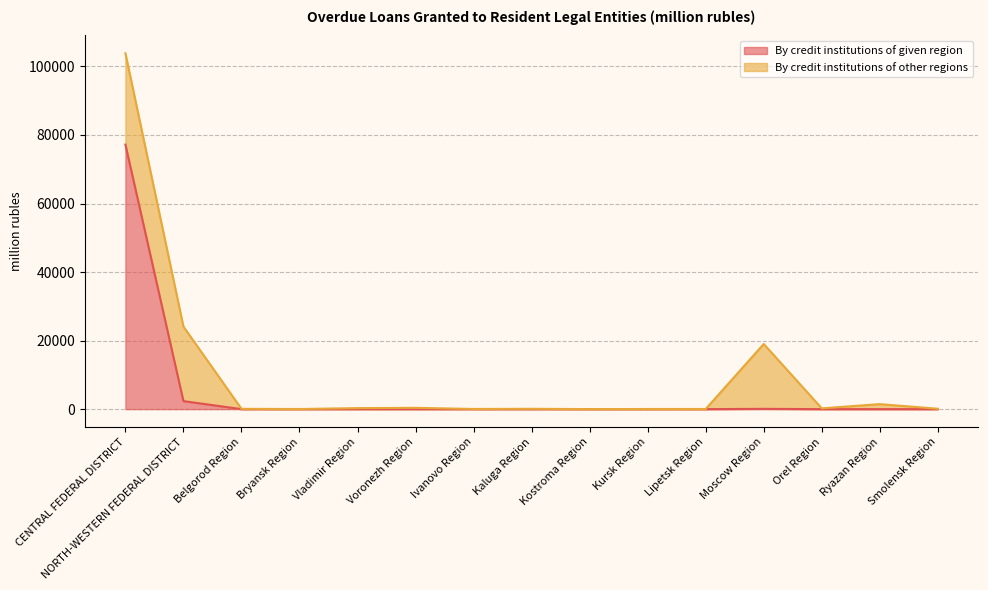

Which category has the highest value across all series?

CENTRAL FEDERAL DISTRICT